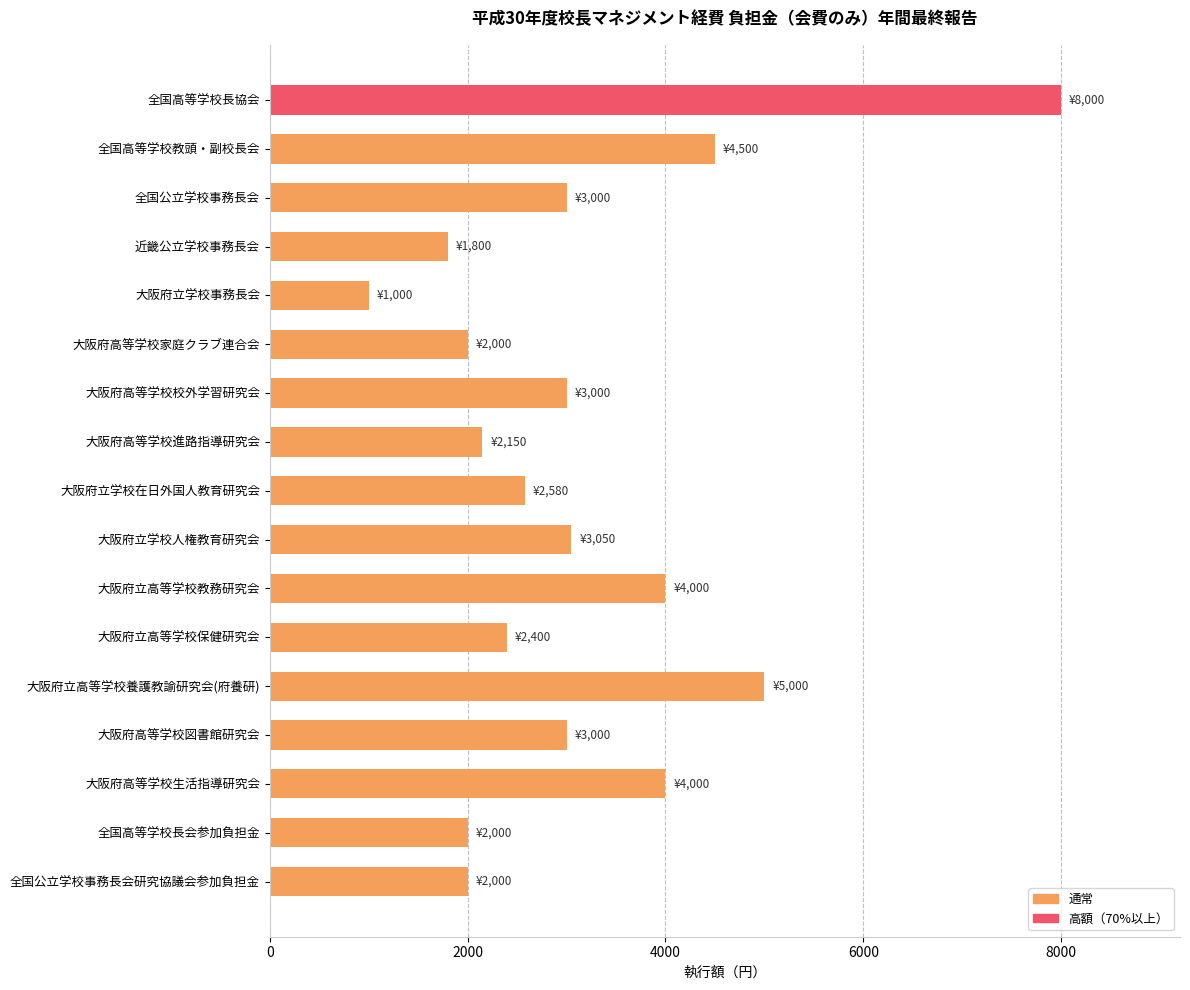

Reading top to bottom, list all the values displayed in this chart.

8000	4500	3000	1800	1000	2000	3000	2150	2580	3050	4000	2400	5000	3000	4000	2000	2000